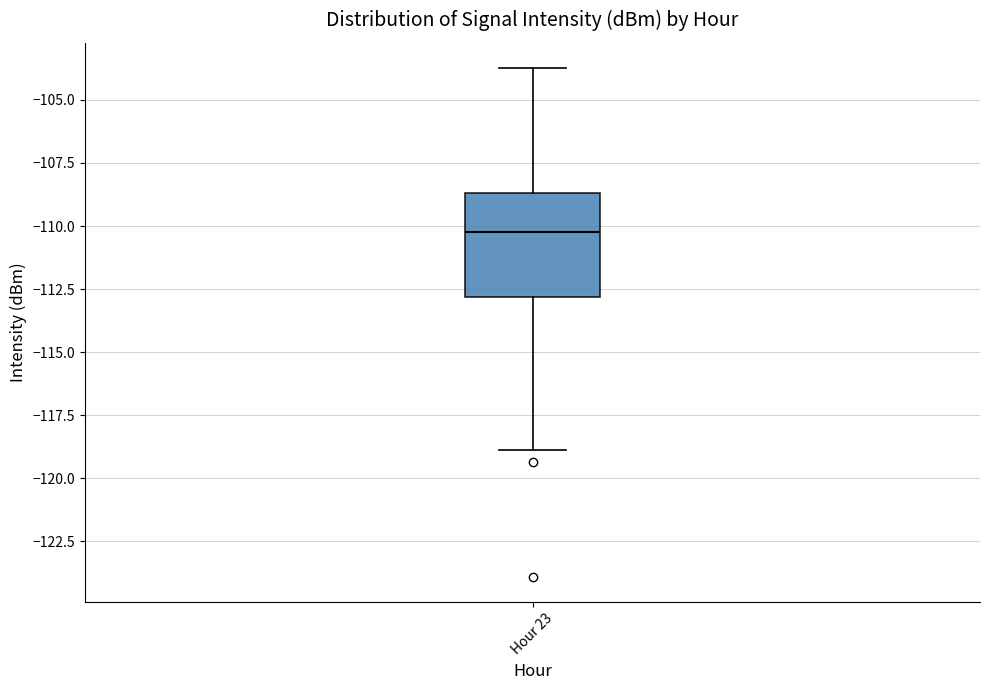

Transcribe this box plot: give where the median line is, the range the box spans, and where the two whiskers end, as read against the y-axis. The values are not printed on the chart, so give them approximately, as read against the axis.

median -110.0, box -113.0 to -108.5, whiskers -119.0 to -103.5